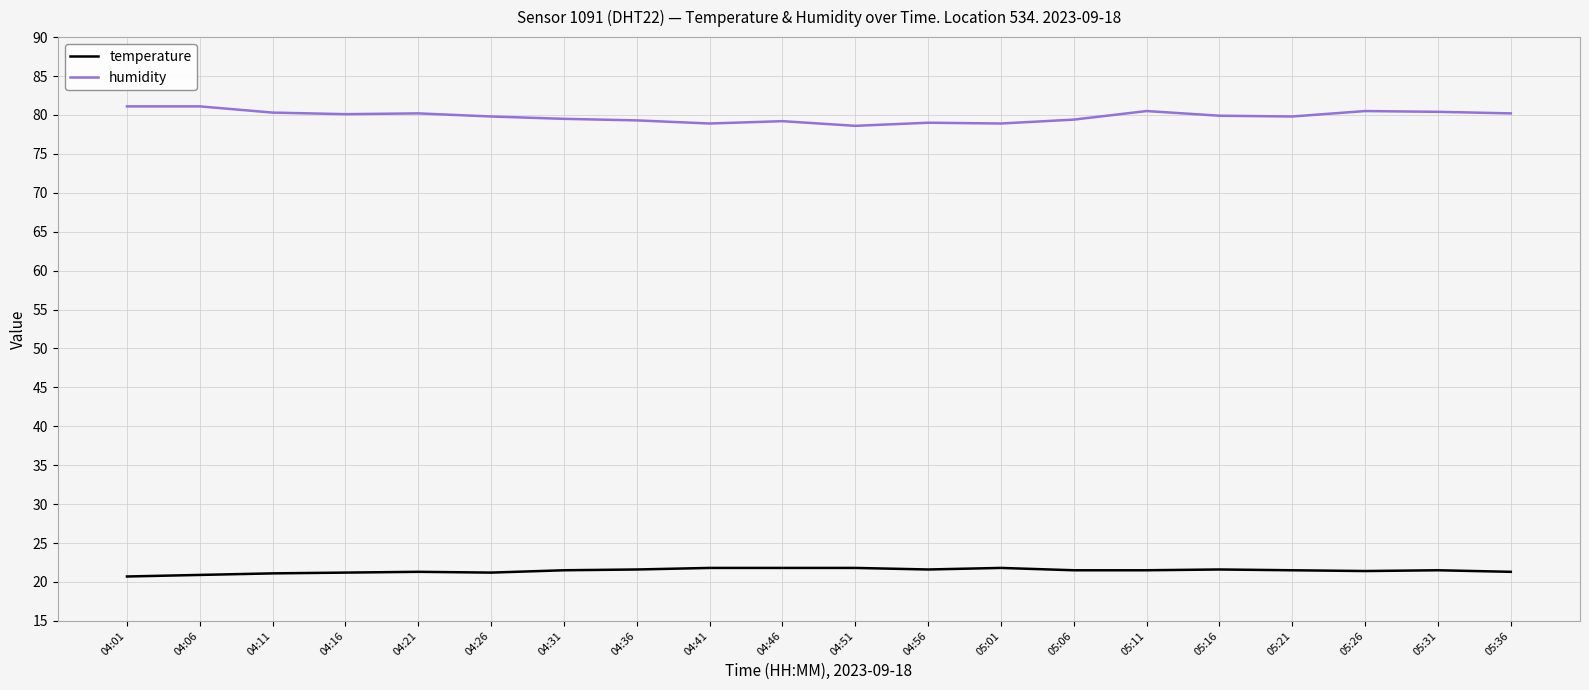

True or false: temperature and humidity intersect in this chart.

False